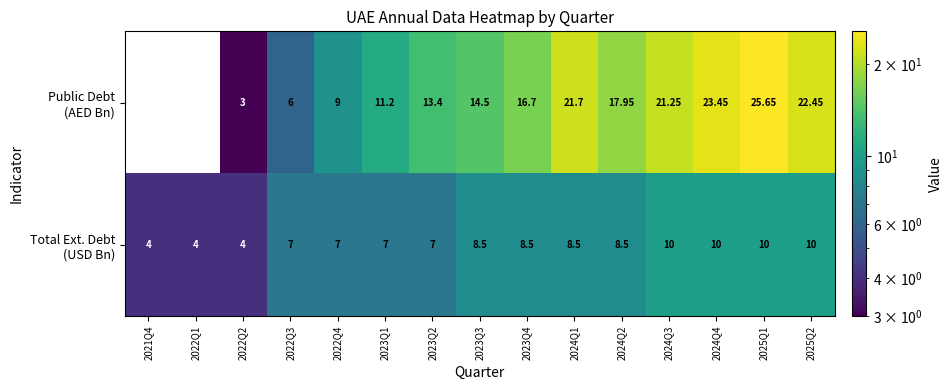

Which label corresponds to the largest value in the chart?

2025Q1